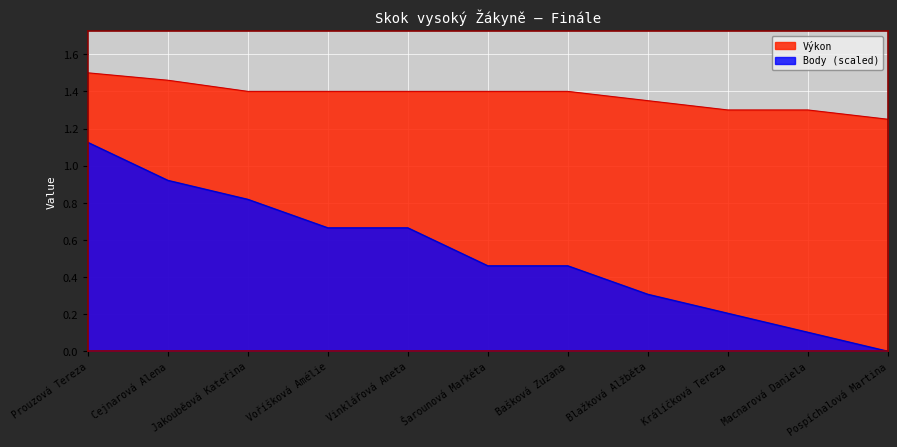

What is the label of the 4th point from the right?

Blažková Alžběta